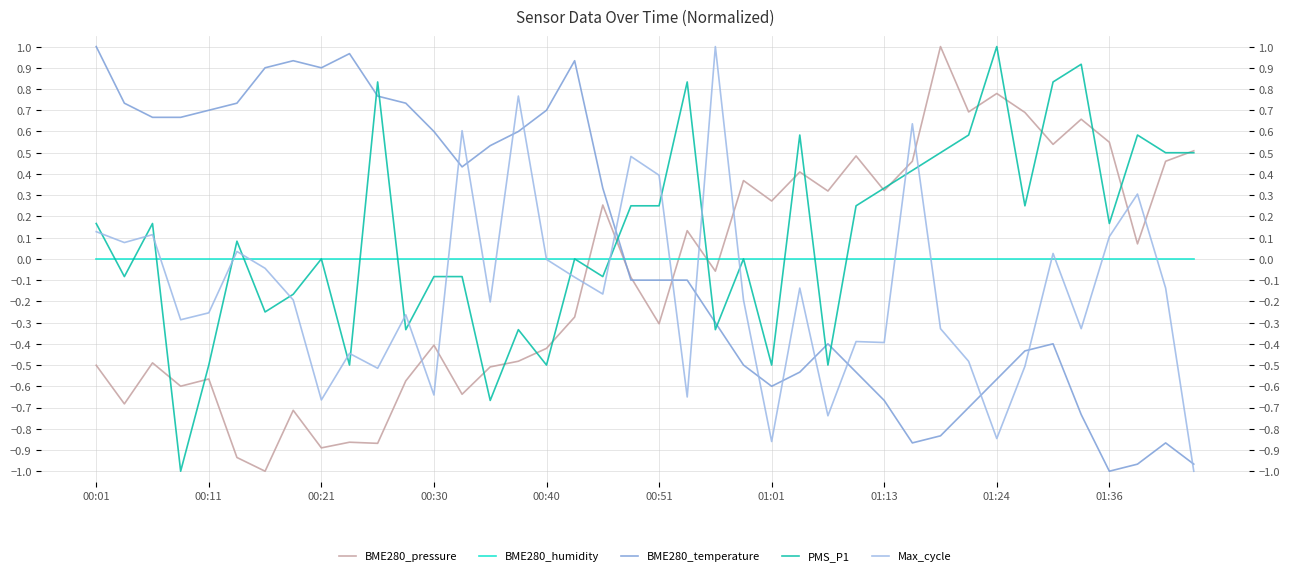

How many data points does each series have?

40